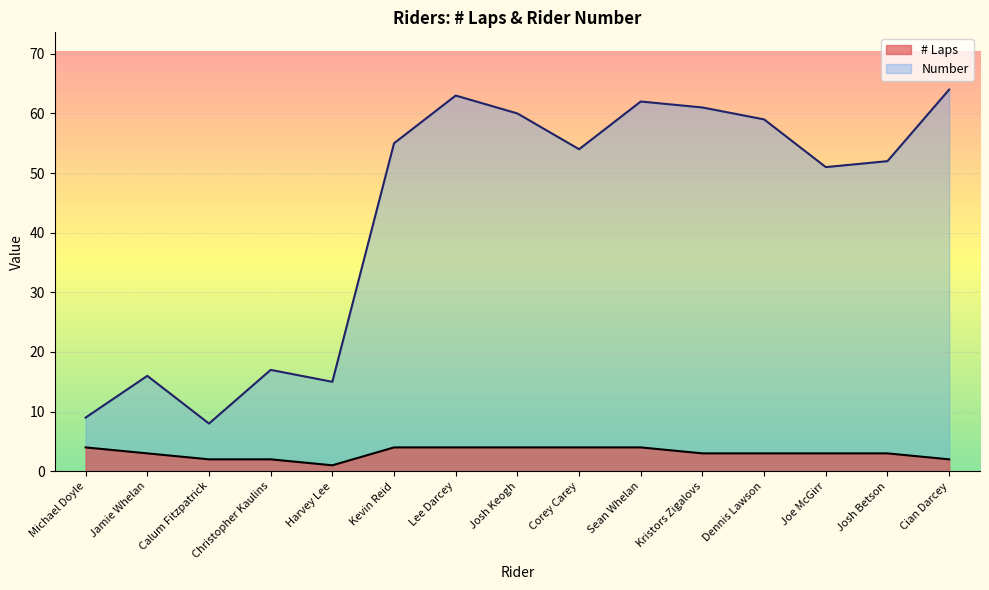

True or false: Number and # Laps cross at least once.

False